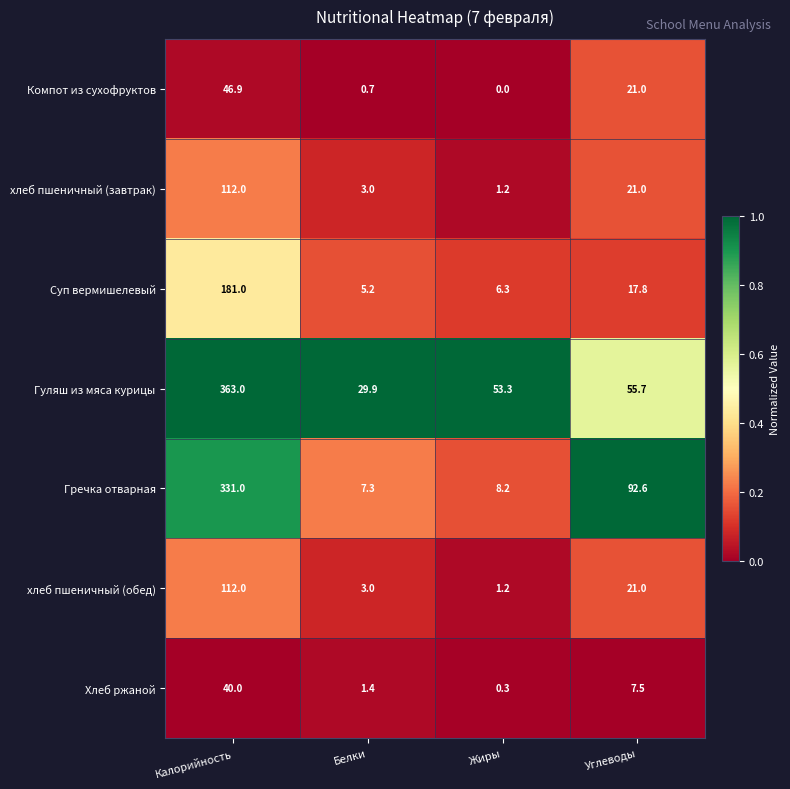

At how many categories does at least one series exceed 0?

4